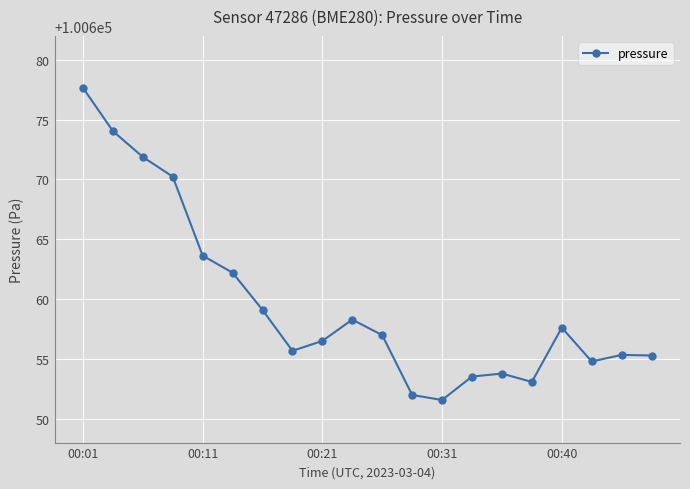

What is the value of the 7th point from the left?

100659.1